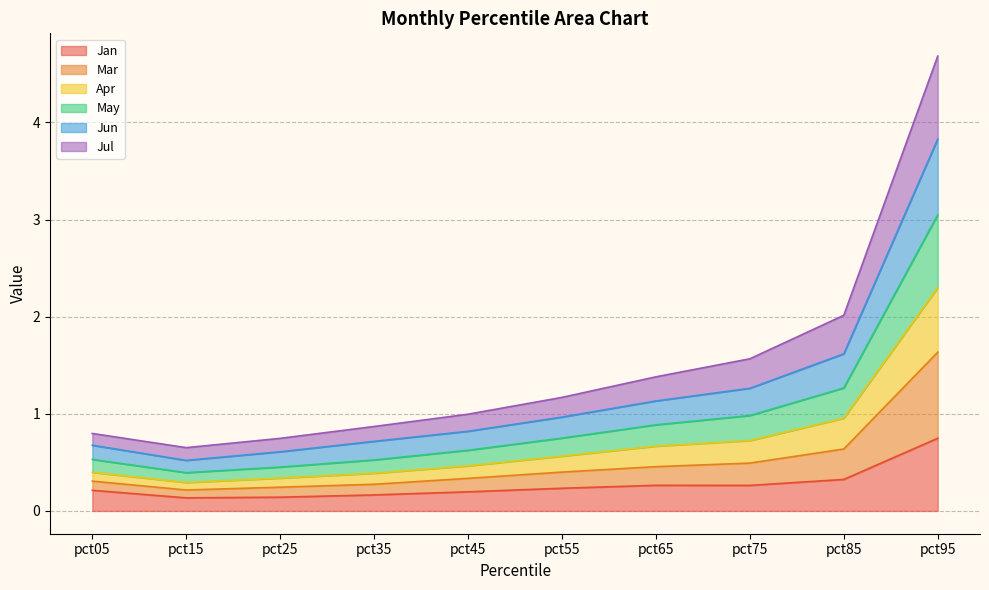

At which category does Mar reach its first local valley?

pct15